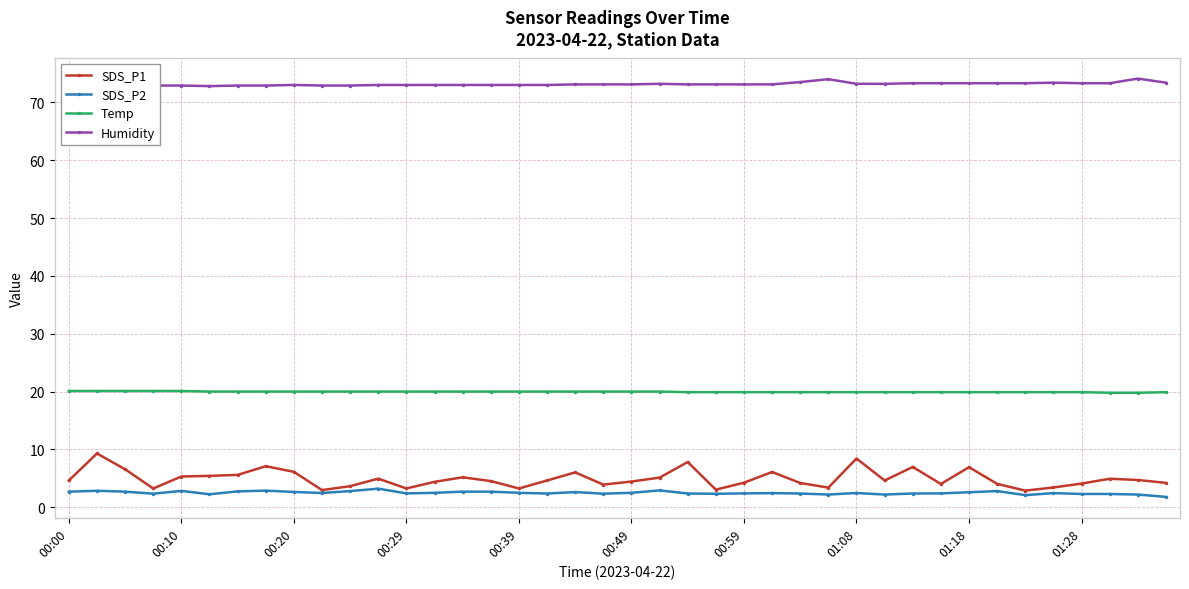

True or false: Temp and SDS_P1 intersect in this chart.

False